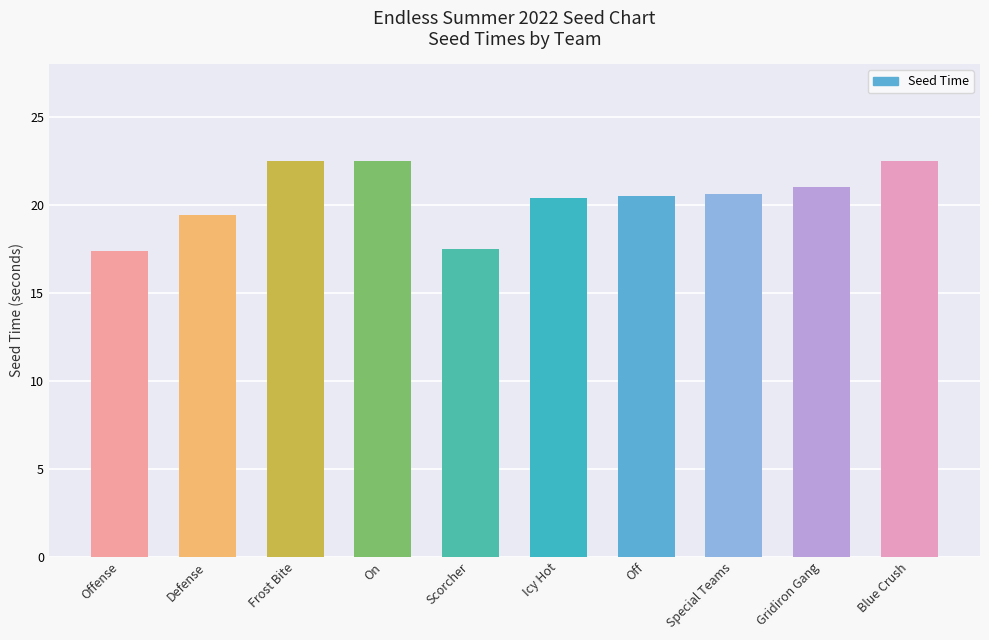

Does the chart contain any negative values?

No